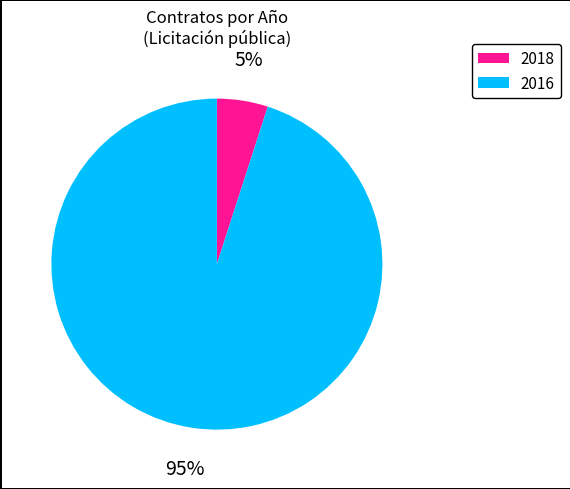

Rank the categories by value from highest to lowest.

2016, 2018